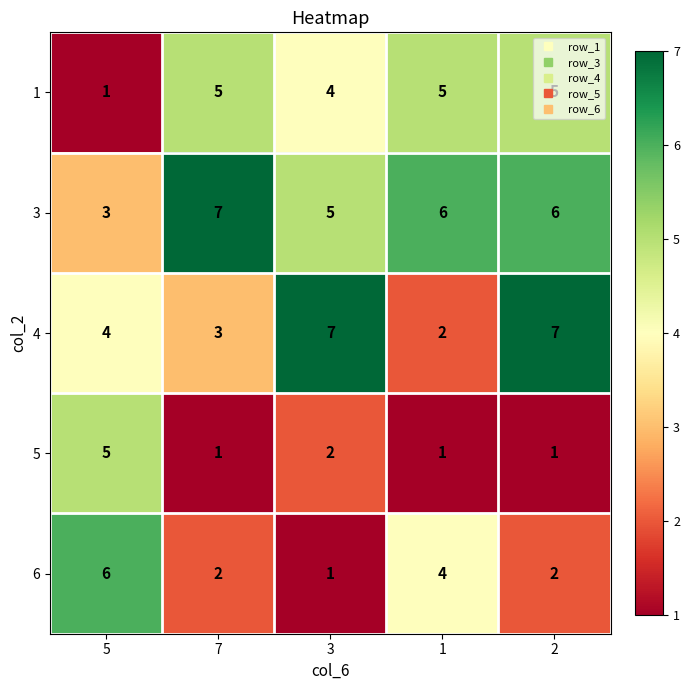

At which category is the sum across all series the highest?

2